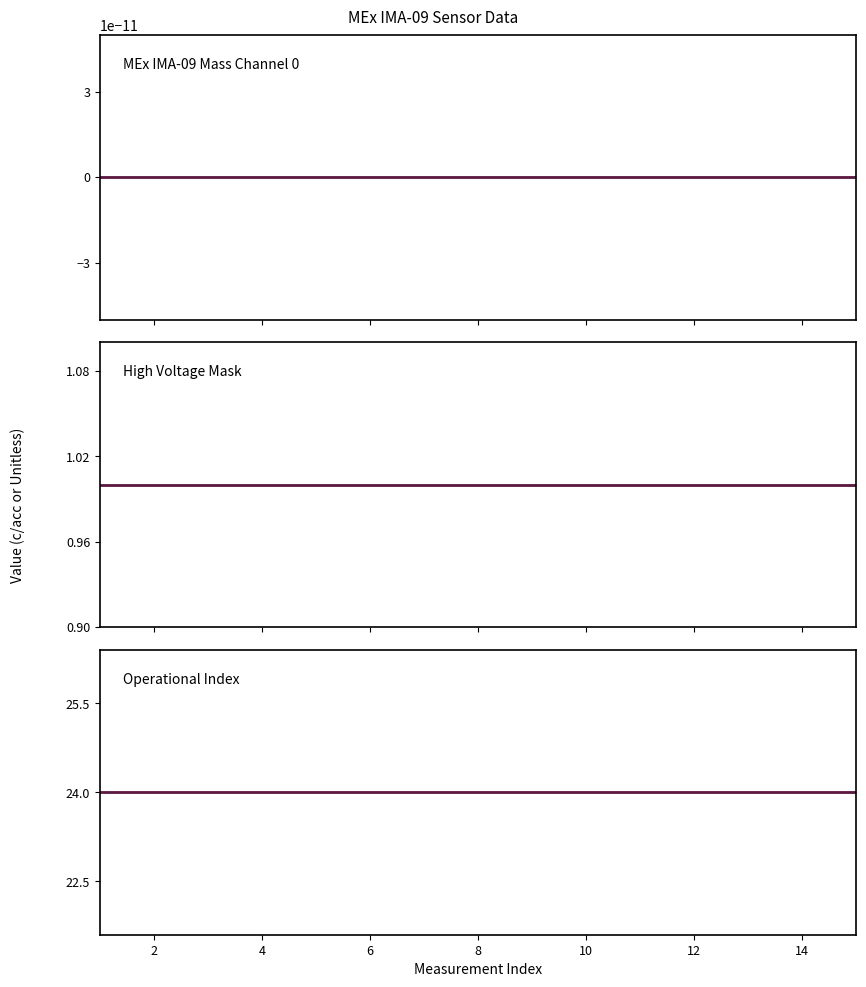

Which series has the widest spread of values?

Mass Channel 0